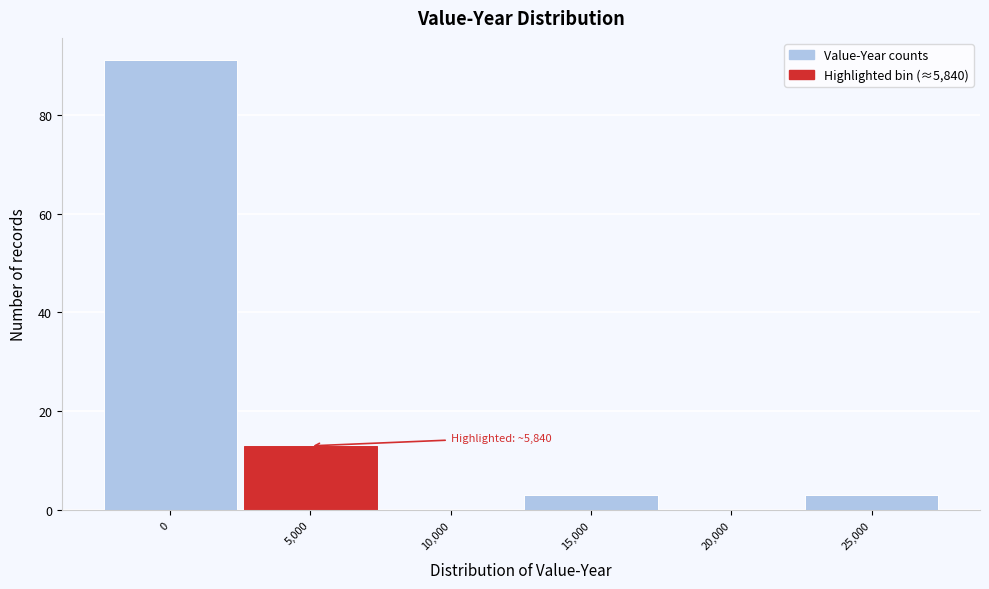

Reading right to left, what are all the values shown in this chart?

25,000=3	20,000=0	15,000=3	10,000=0	5,000=13	0=91